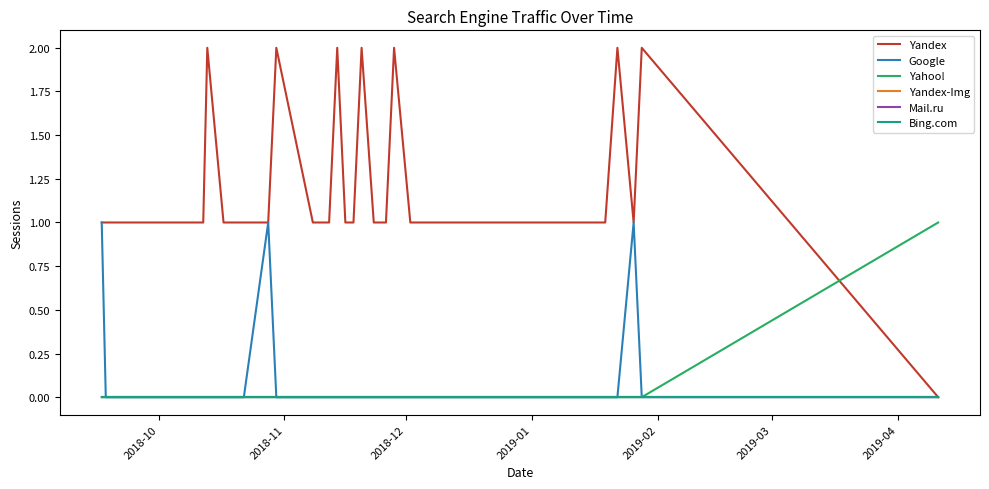

Does the chart have visible grid lines?

No